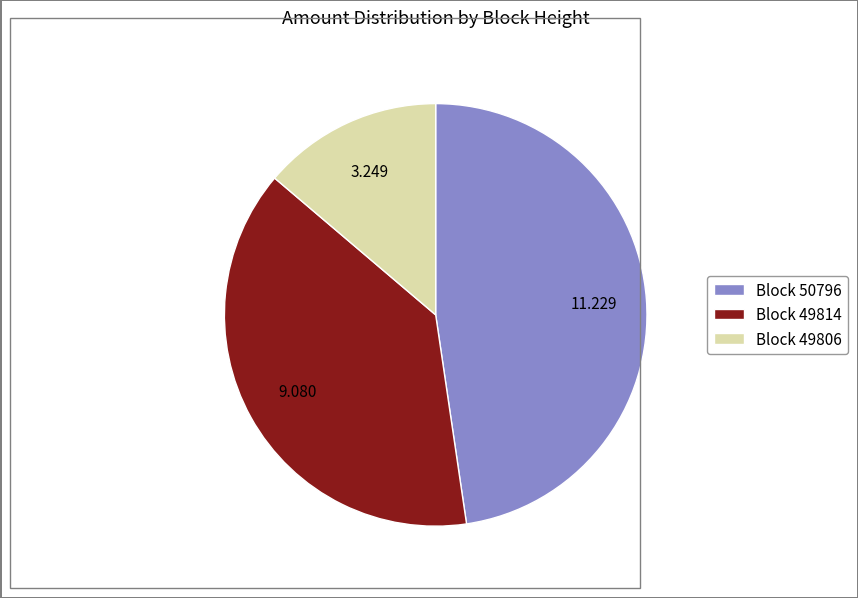

Which slice is the largest?

Block 50796